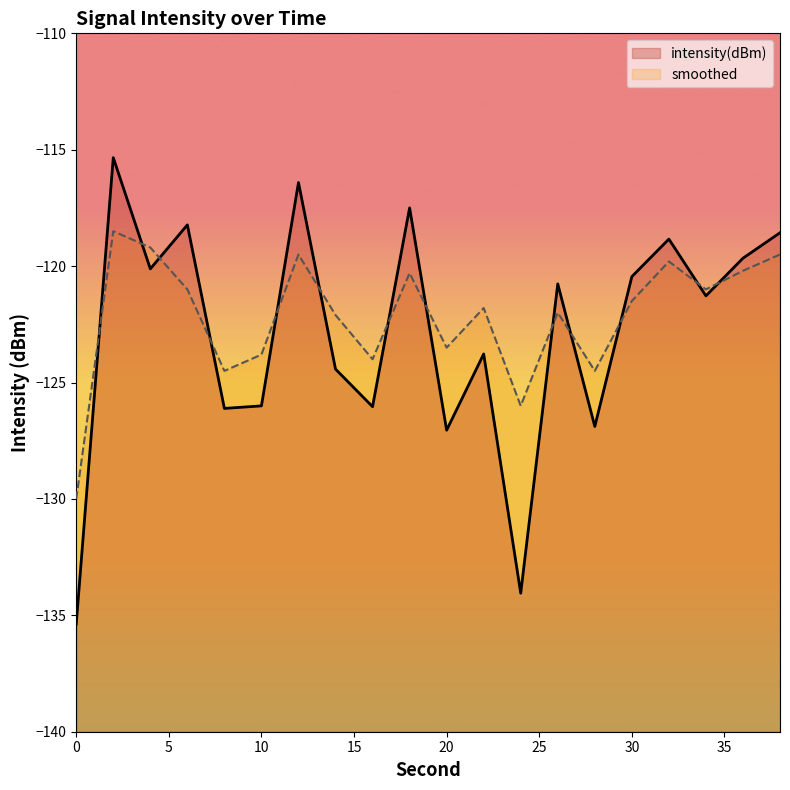

What is the approximate value of smoothed at 28?

-124.5